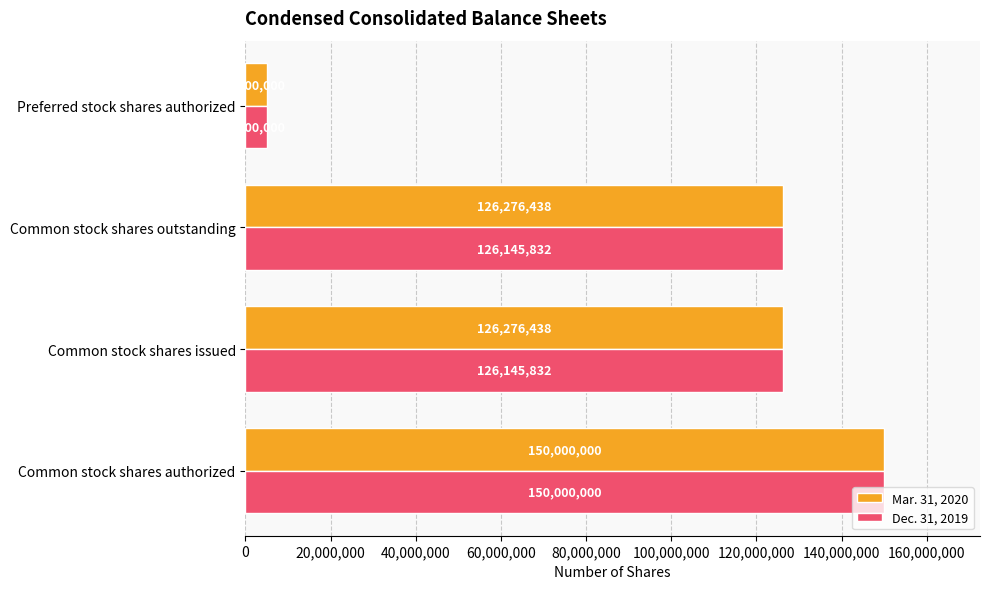

What is the difference between the highest and lowest values at Common stock shares outstanding?

130606